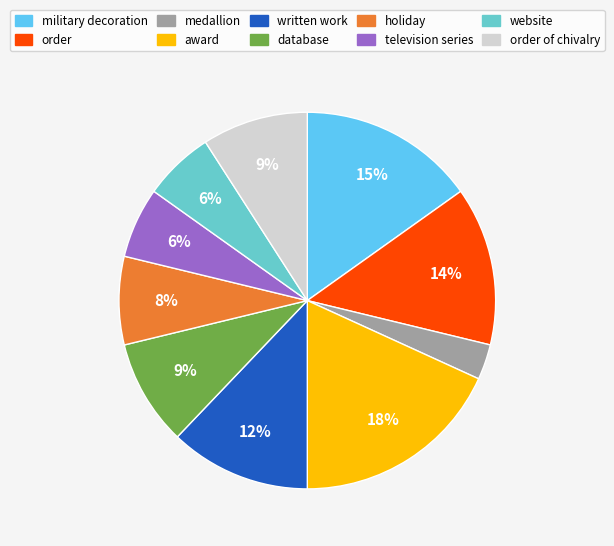

To the nearest percent, what is the difference between the largest and smallest slice percentages?

15%